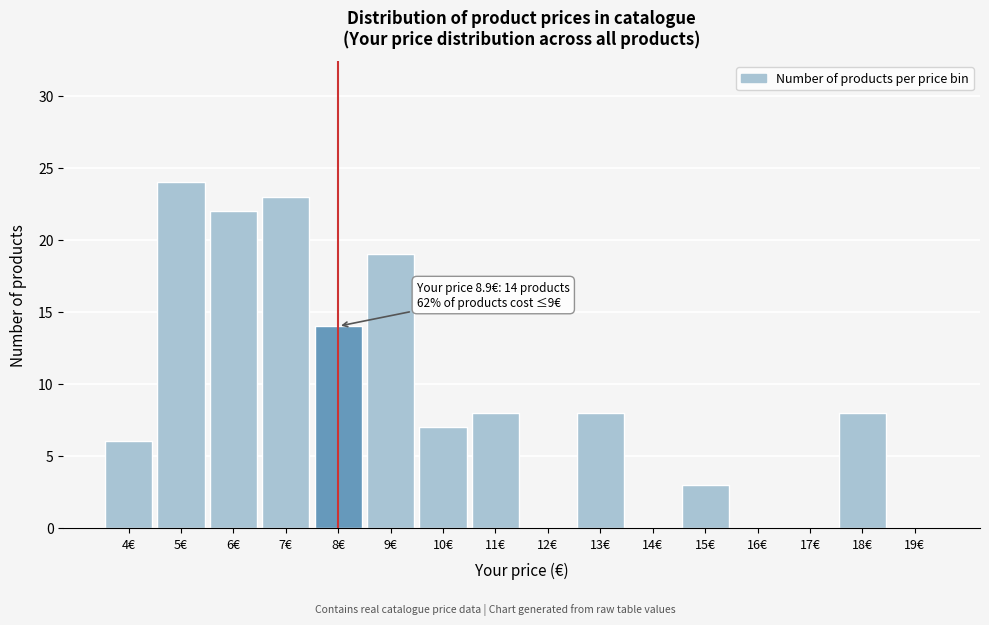

Reading left to right, extract all data points from this chart.

4€=6	5€=24	6€=22	7€=23	8€=14	9€=19	10€=7	11€=8	12€=0	13€=8	14€=0	15€=3	16€=0	17€=0	18€=8	19€=0